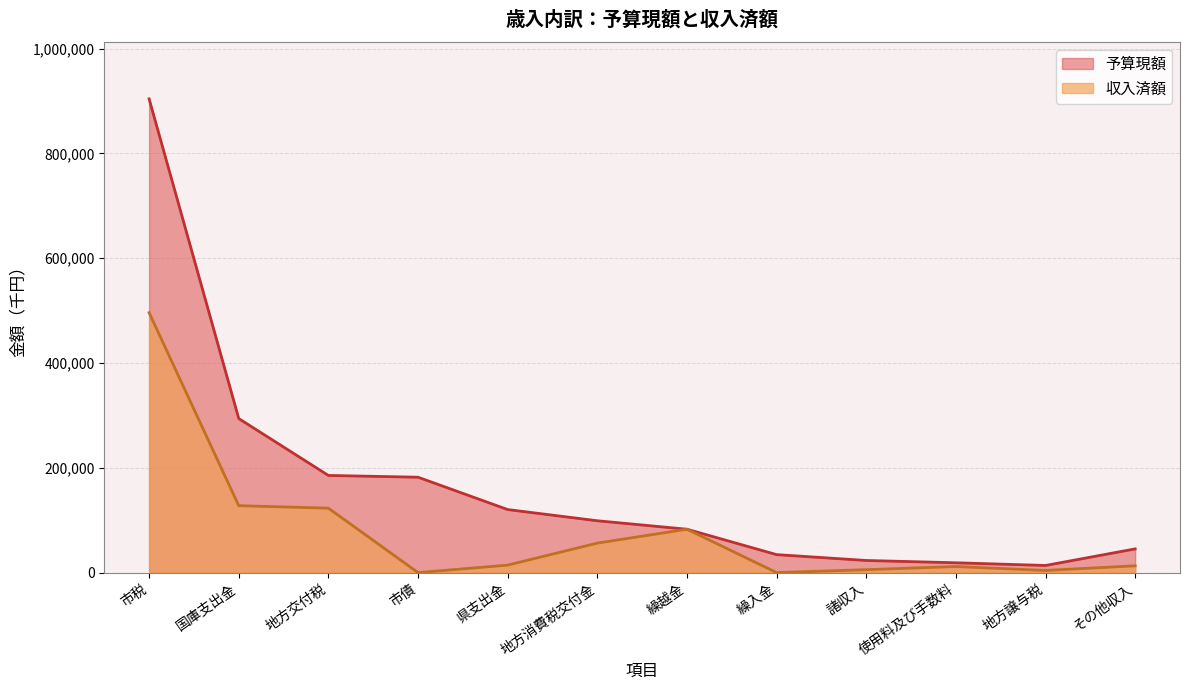

What is the minimum value for 予算現額?

13600